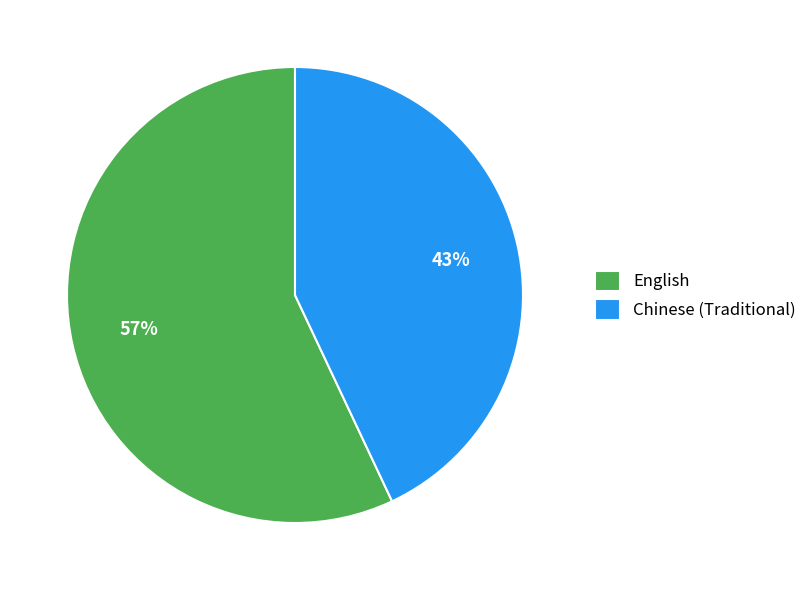

What percentage is the Chinese (Traditional) slice, to the nearest percent?

43%